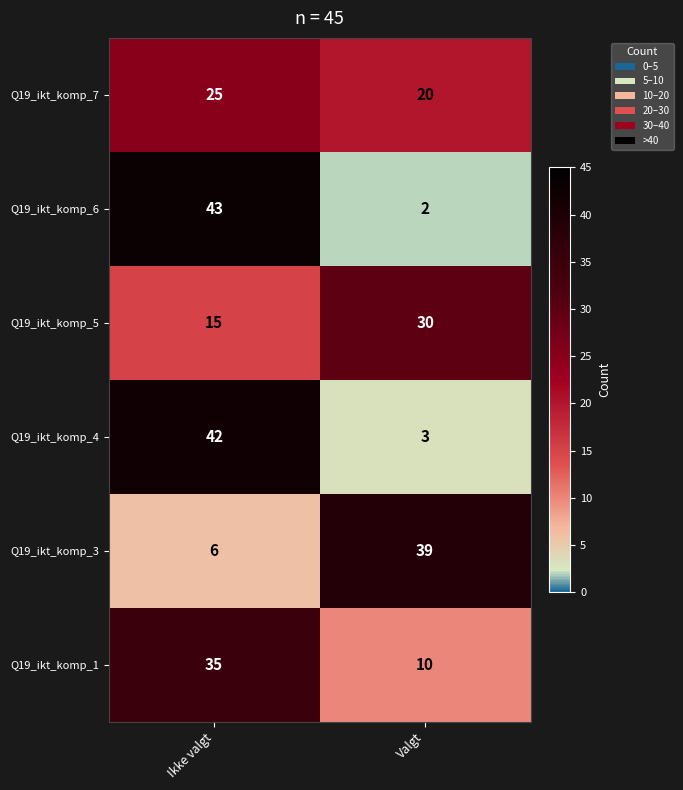

Between Ikke valgt and Valgt, which series saw the biggest shift?

Q19_ikt_komp_6